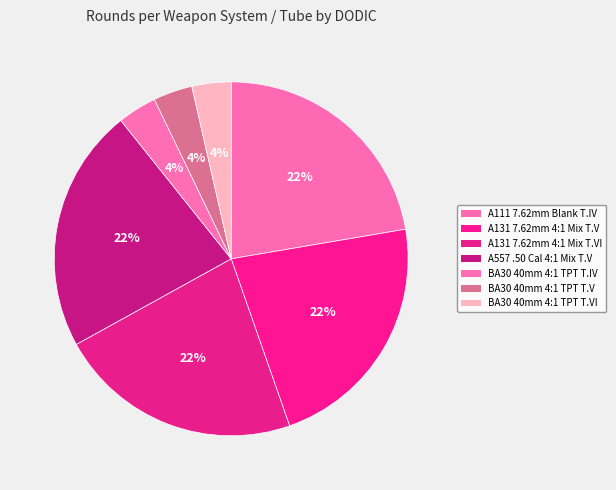

How many slices are in this pie chart?

7